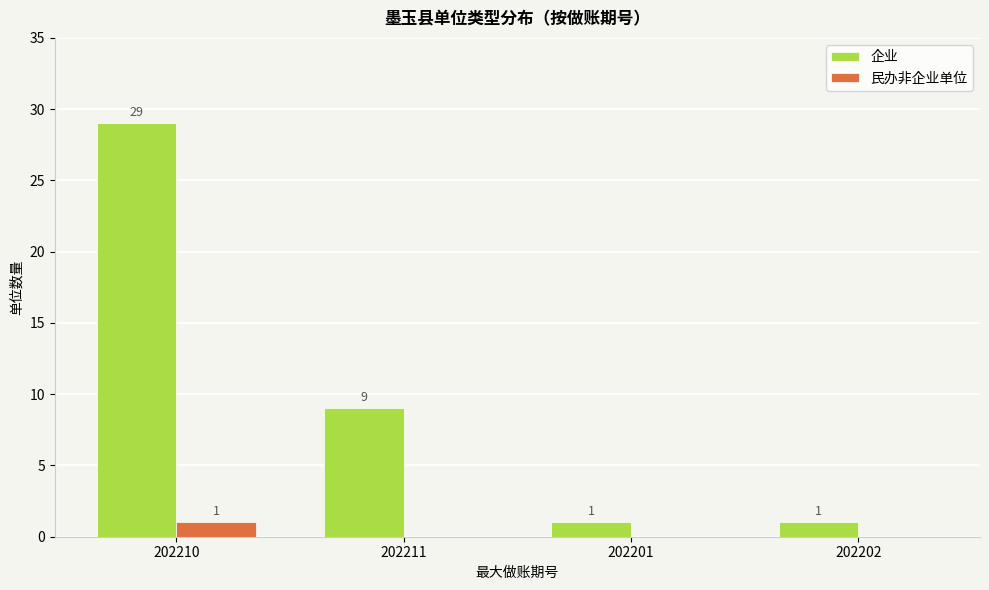

Reading left to right, extract all data points from this chart.

企业: 202210=29	202211=9	202201=1	202202=1
民办非企业单位: 202210=1	202211=0	202201=0	202202=0